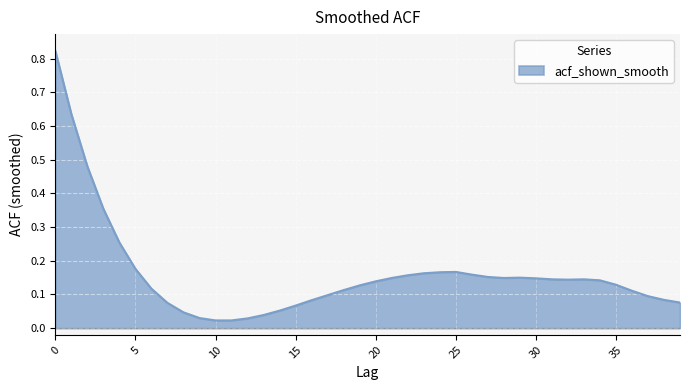

True or false: there are more than 1 points higher than both neighbors.

True